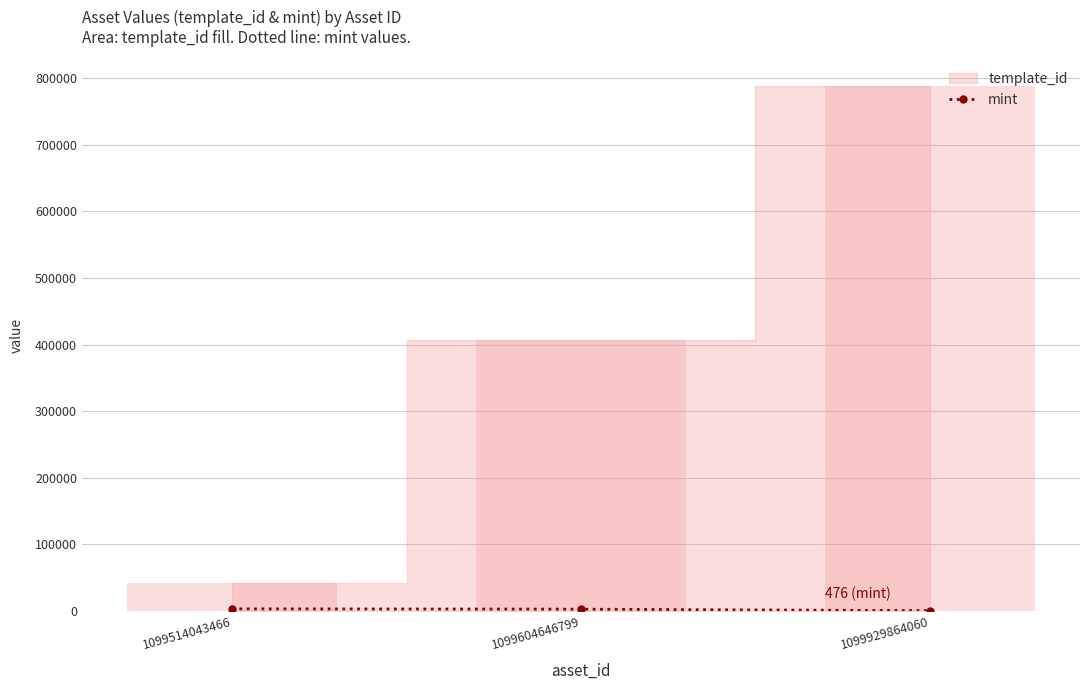

At which category does the chart reach its minimum across all series?

1099929864060